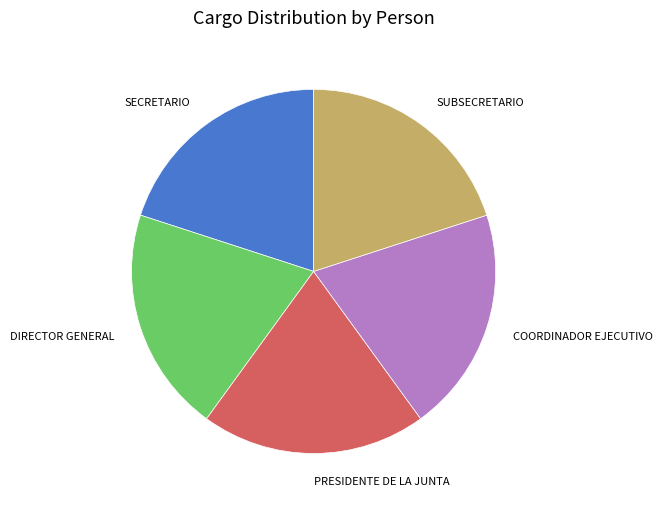

Do COORDINADOR EJECUTIVO and SUBSECRETARIO together represent more than half of the pie?

No